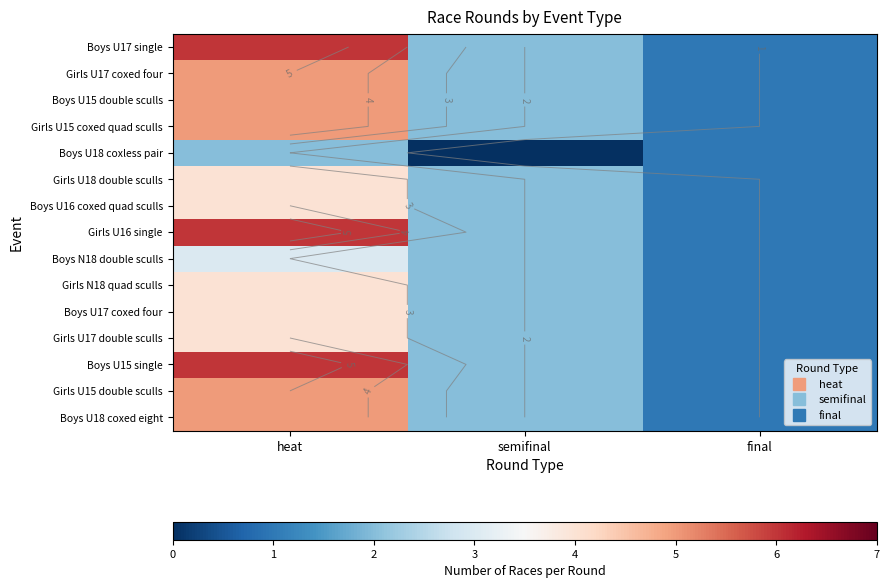

Which has a higher value, semifinal or heat?

heat